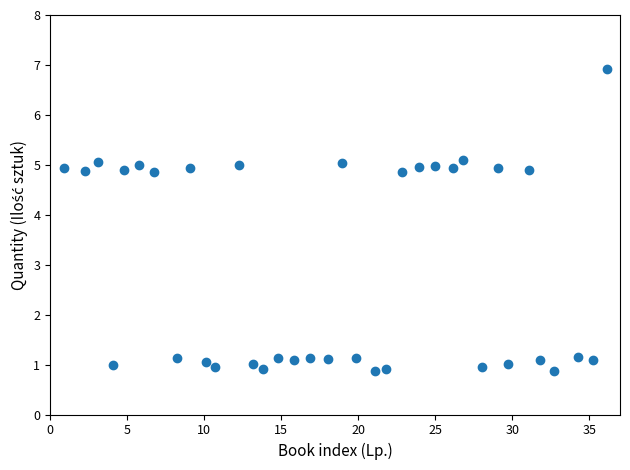

What is the range of X values (max minus min)?

35.3